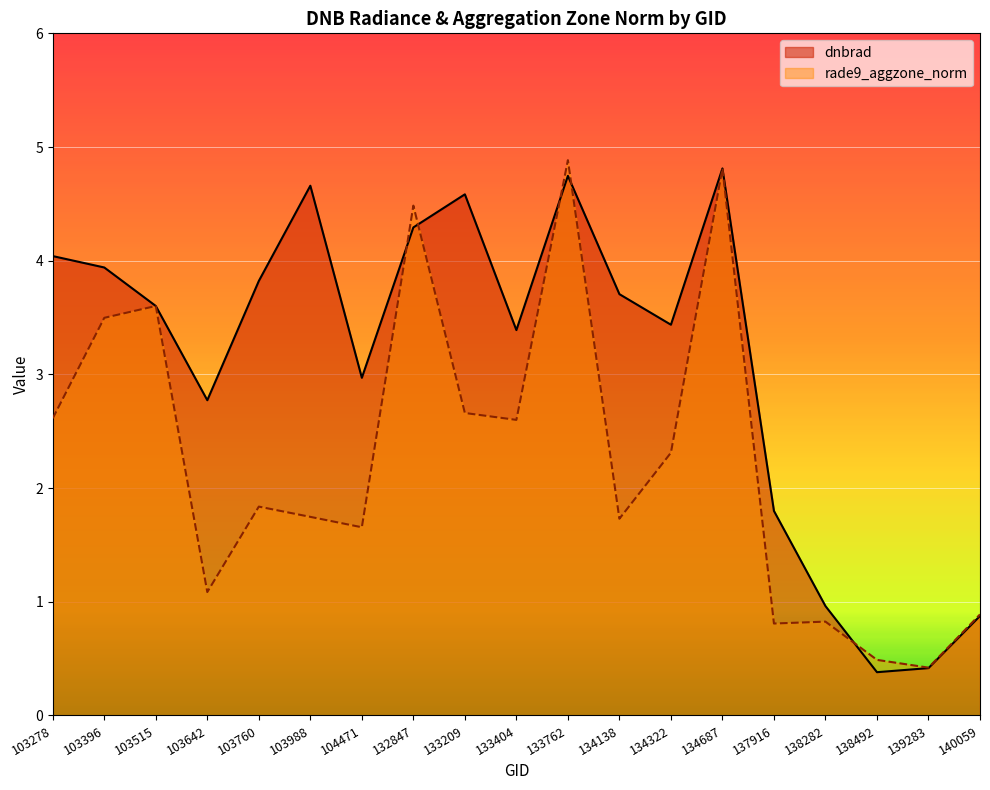

Reading left to right, what are all the values shown in this chart?

dnbrad: 4.0	3.9	3.6	2.8	3.8	4.7	3.0	4.3	4.6	3.4	4.7	3.7	3.4	4.8	1.8	1.0	0.4	0.4	0.9
rade9_aggzone_norm: 2.6	3.5	3.6	1.1	1.8	1.7	1.7	4.5	2.7	2.6	4.9	1.7	2.3	4.8	0.8	0.8	0.5	0.4	0.9